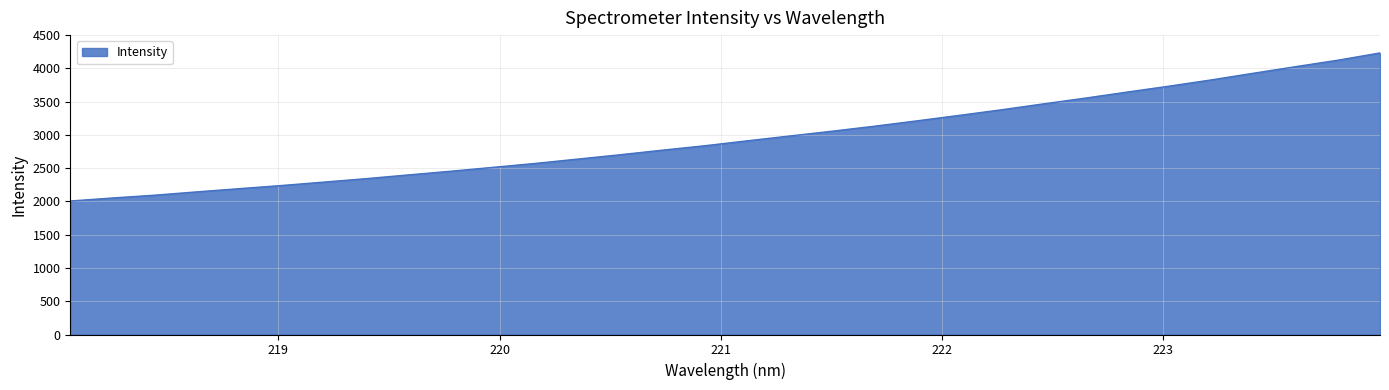

What is the maximum value shown in the chart?

4232.2